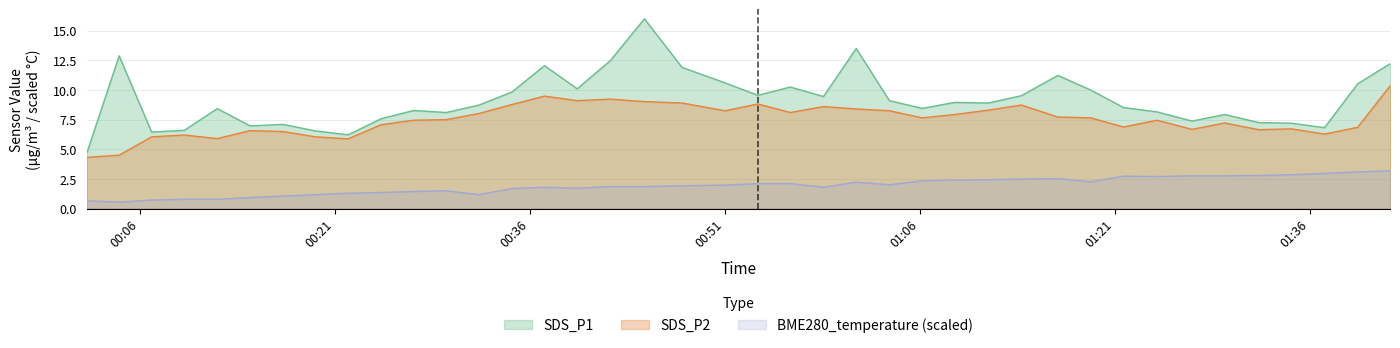

Which series has the largest range (max minus min)?

SDS_P1